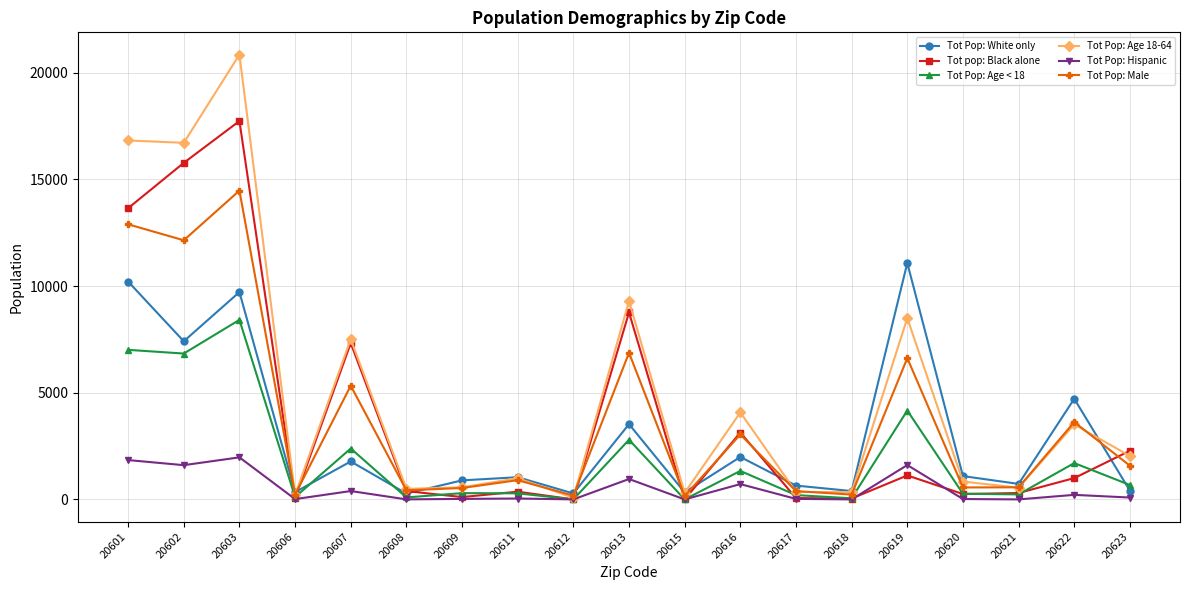

What is the sum of all Tot Pop: Male values?

70750